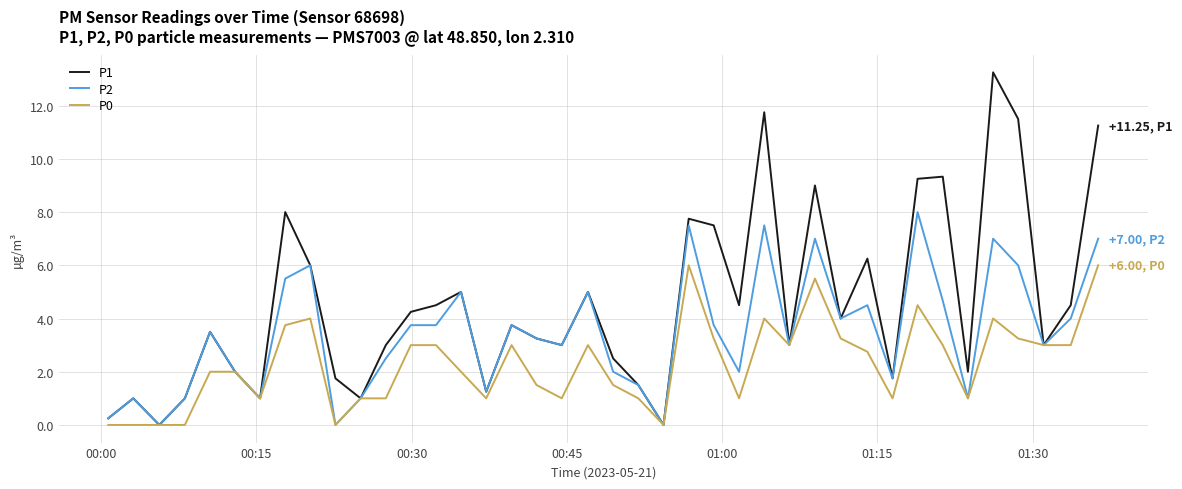

How many distinct data groups are displayed?

3